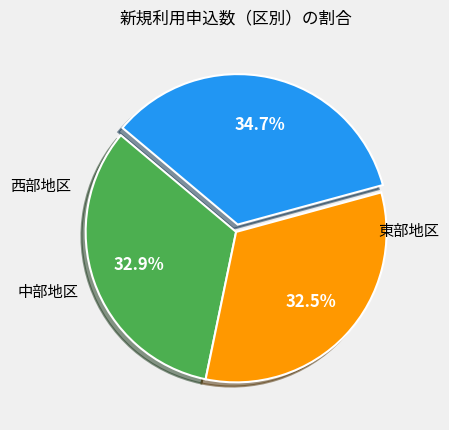

Is there a majority slice in this chart?

No